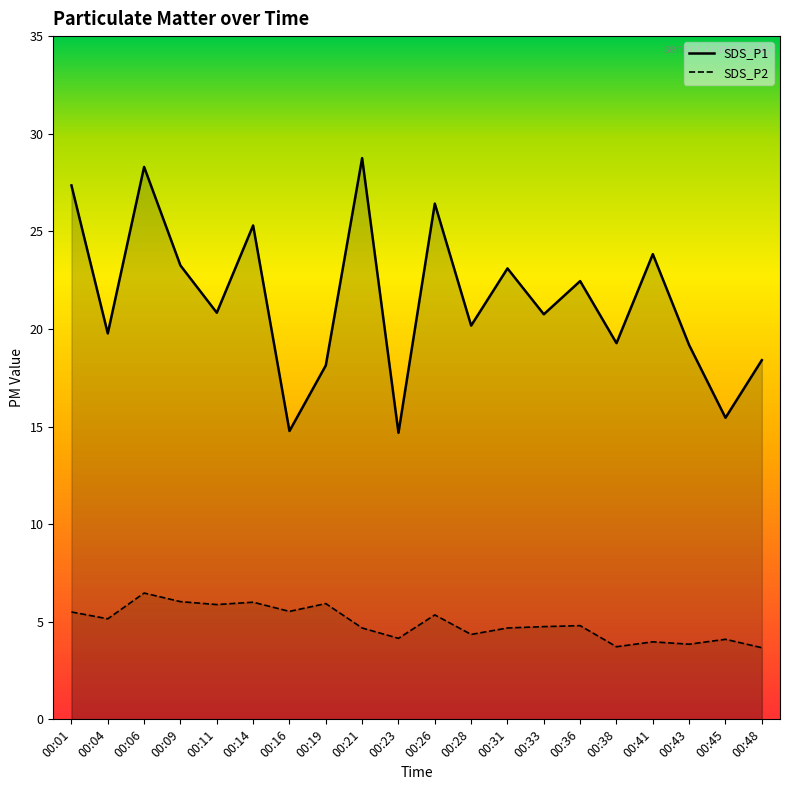

What is the total value across all series at 00:43?

23.0